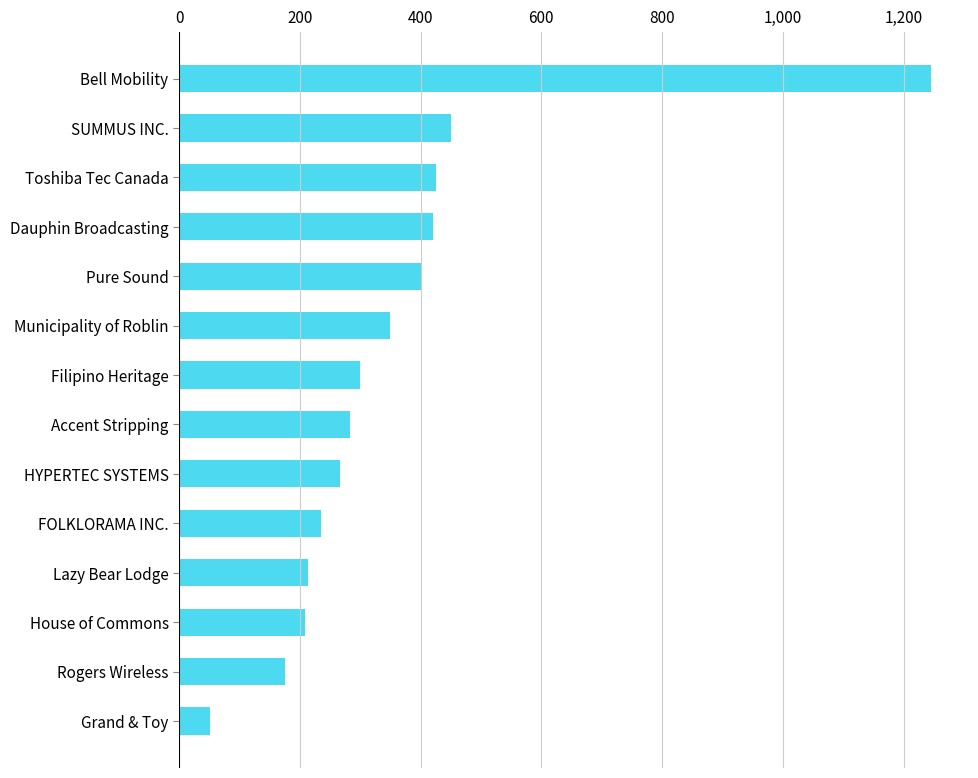

What is the difference between the second highest and second lowest values?

275.0